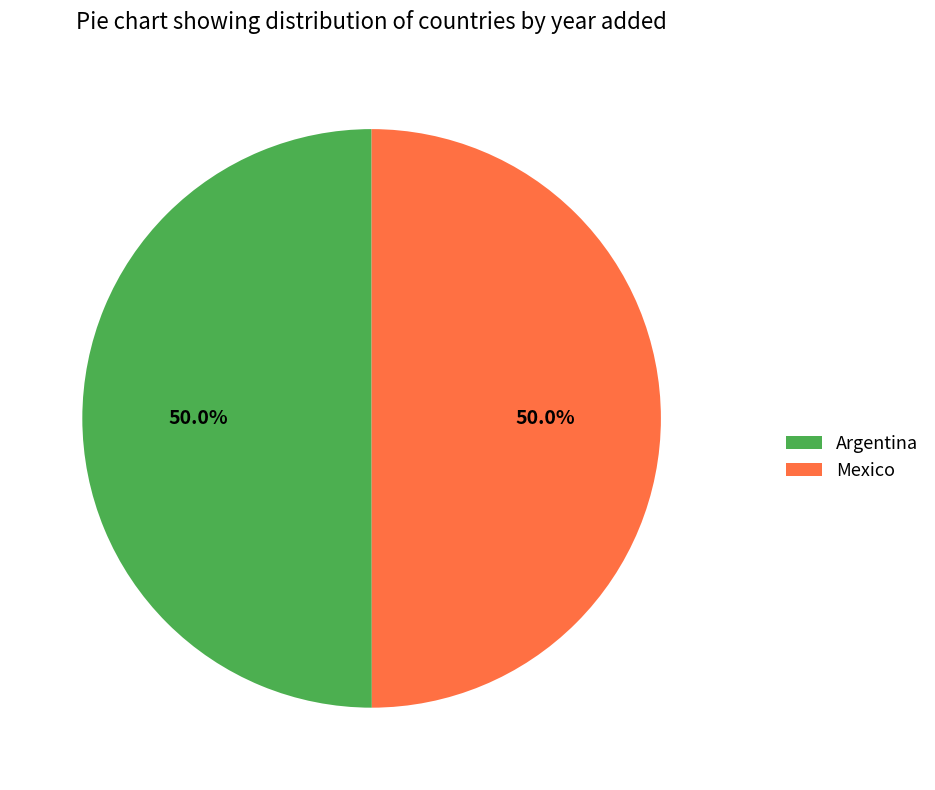

Combined, do Mexico and Argentina account for over 50%?

Yes